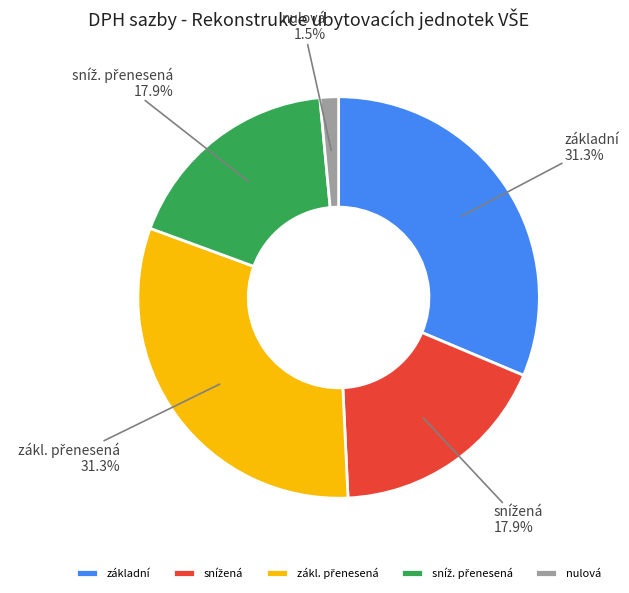

How much of the chart is everything except základní?

68.7%